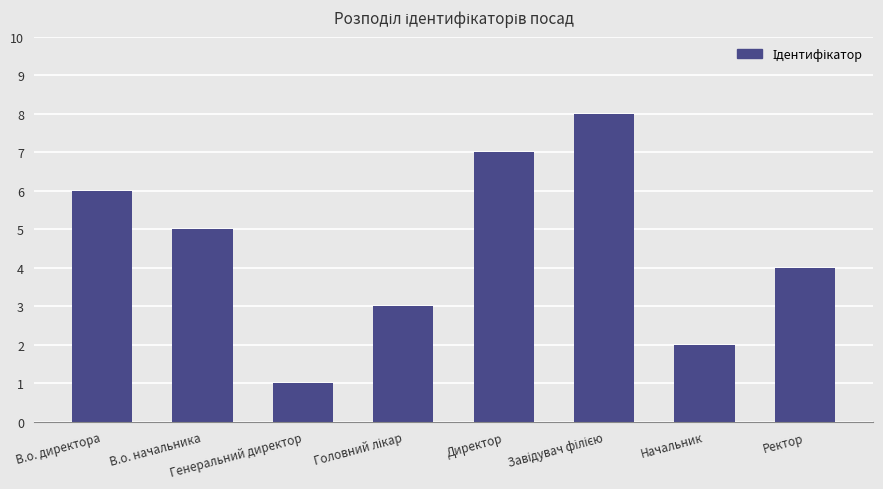

What is the maximum value shown in the chart?

8